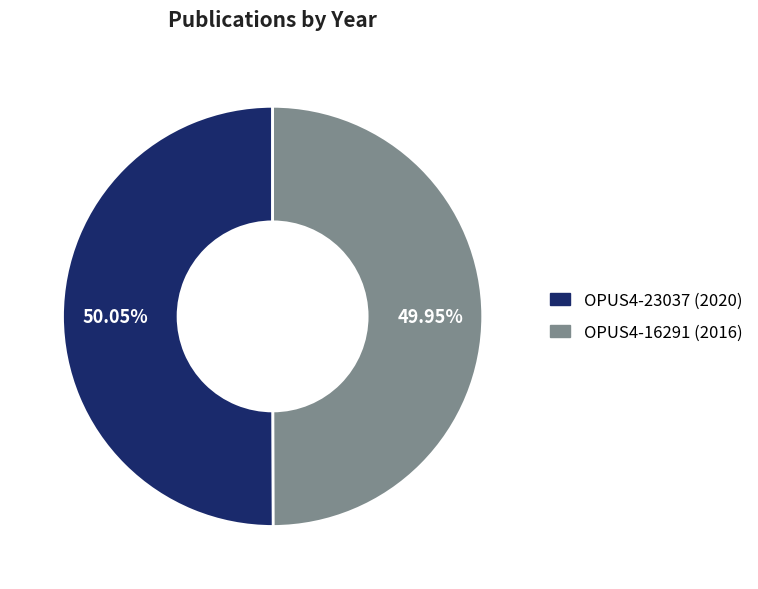

To the nearest percent, what portion does OPUS4-23037 (2020) represent?

50%